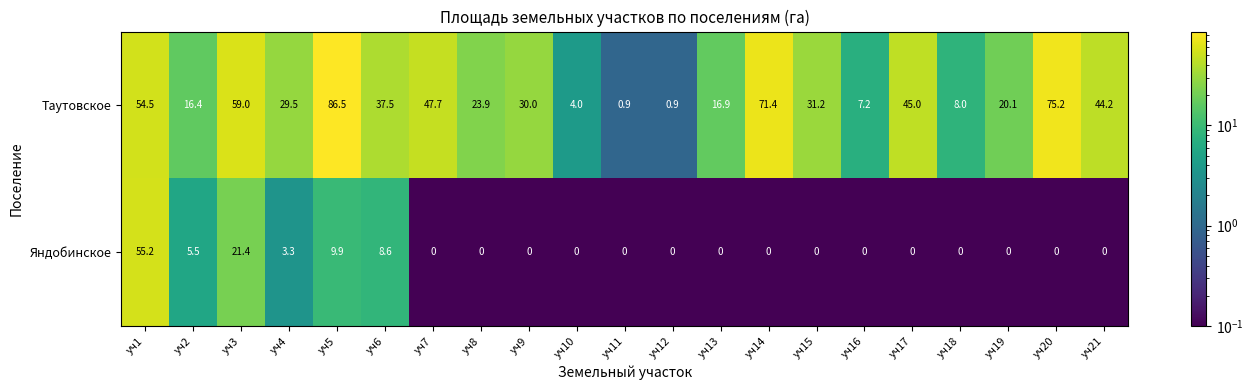

List the series in order of their overall mean, lowest first.

Яндобинское, Таутовское